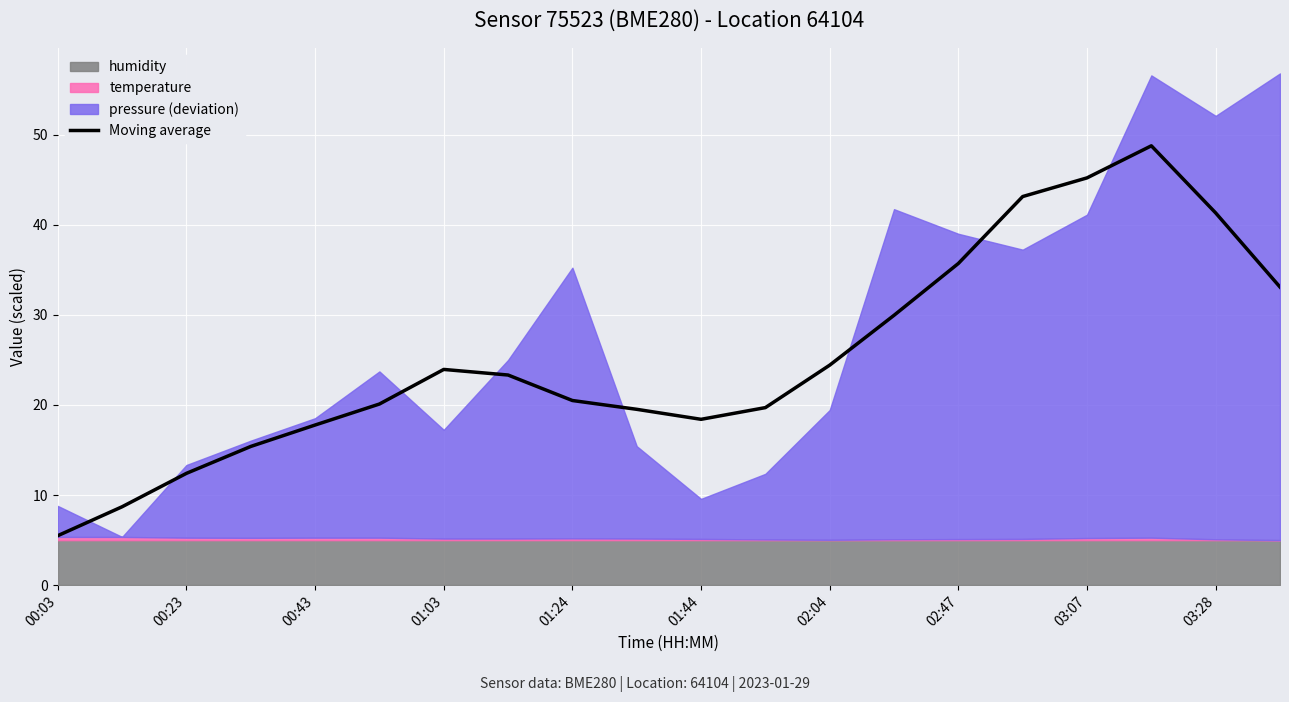

At which label does Moving average reach its minimum?

00:03